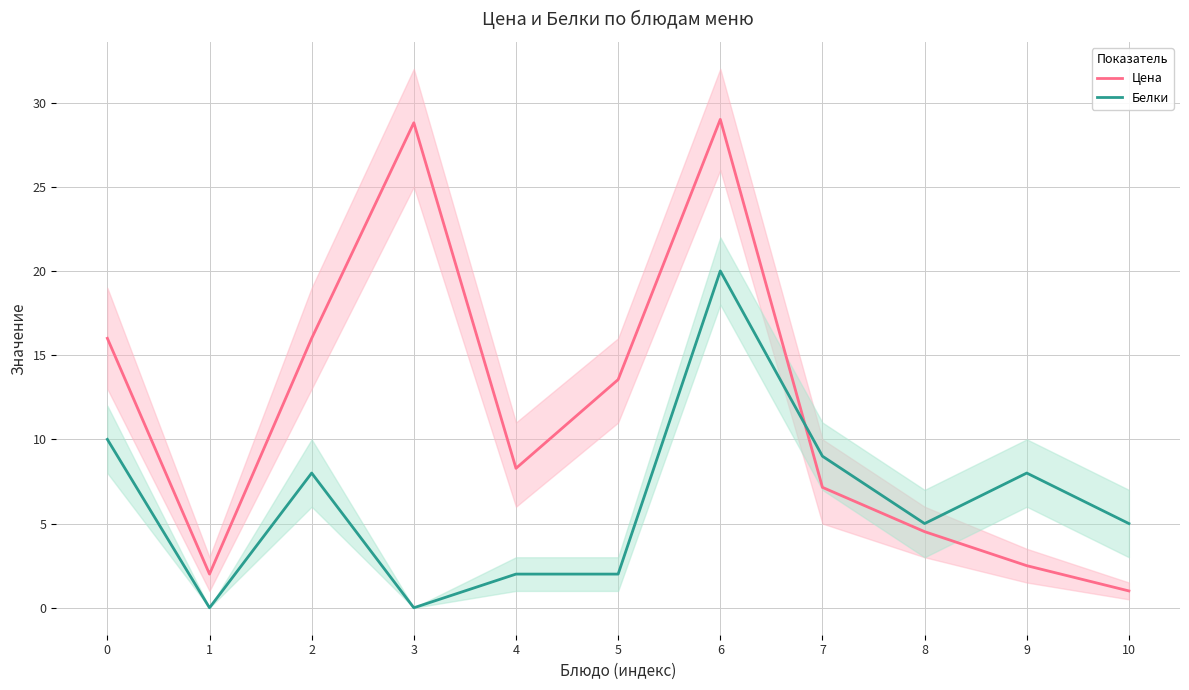

How many values in the Белки series are below 5?

4